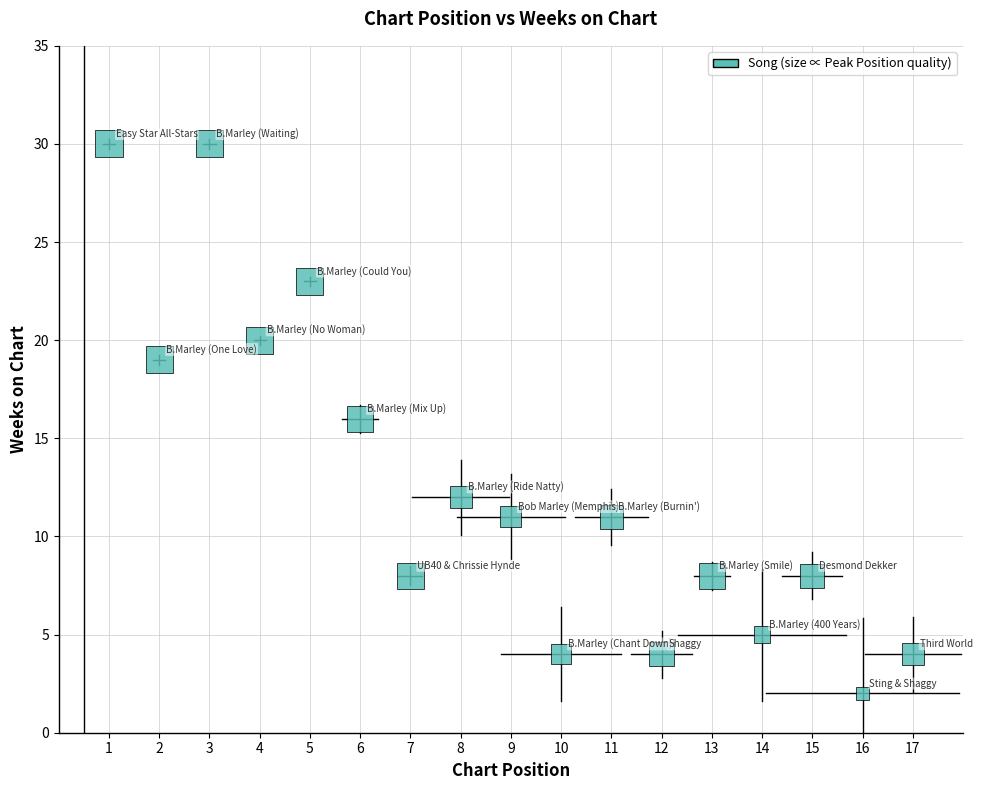

What is the range of X values (max minus min)?

16